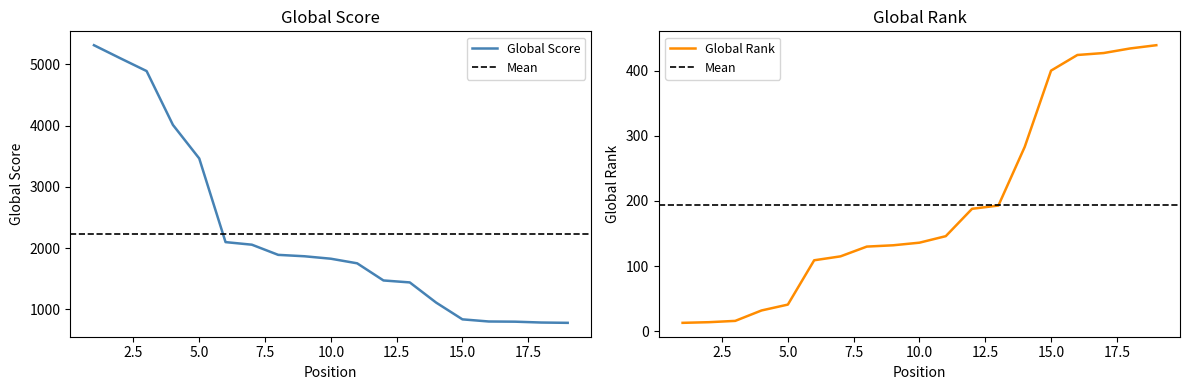

What is the total value across all series at 19?

1219